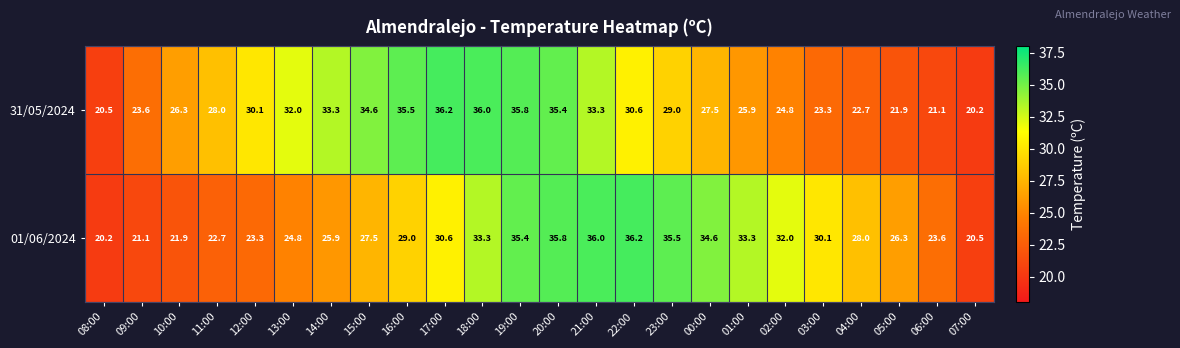

What is the difference between the 31/05/2024 values at 15:00 and 16:00?

0.9